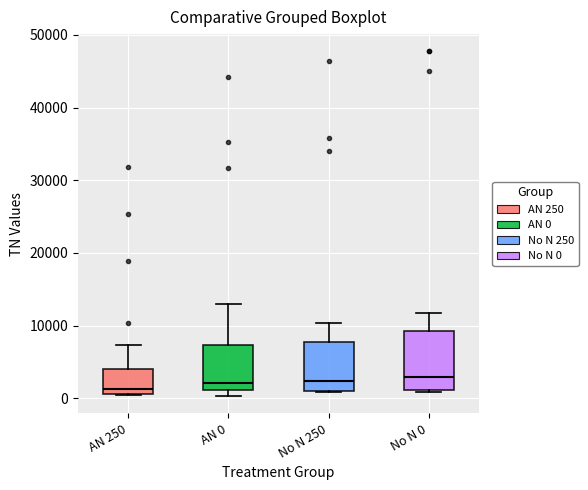

Where is the lower edge of the box for No N 250 on the y-axis? The values are not printed on the chart, so give them approximately, as read against the axis.

1000